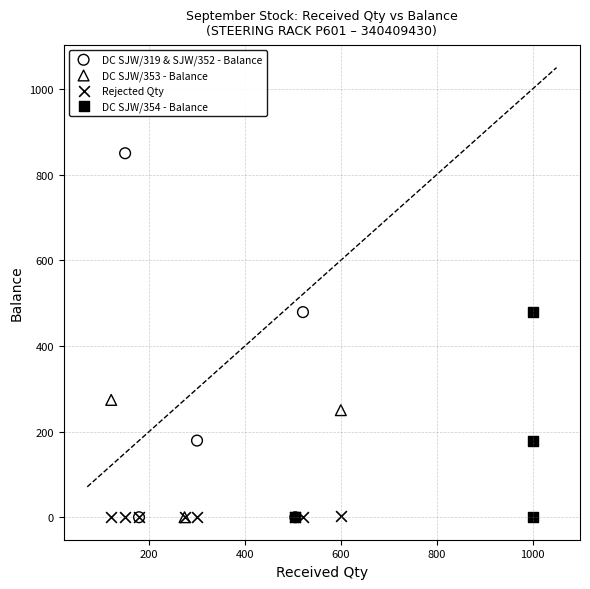

Which series reaches the maximum Y coordinate?

DC SJW/319 & SJW/352 - Balance